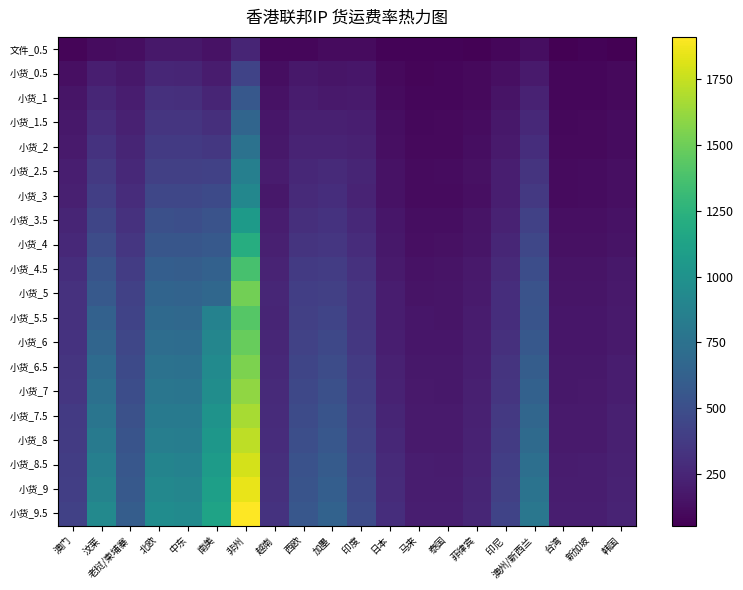

At 加墨, list the series in order from largest to smallest.

小货_9.5, 小货_9, 小货_8.5, 小货_8, 小货_7.5, 小货_7, 小货_6.5, 小货_6, 小货_5.5, 小货_5, 小货_4.5, 小货_4, 小货_3.5, 小货_3, 小货_2.5, 小货_2, 小货_1.5, 小货_1, 小货_0.5, 文件_0.5